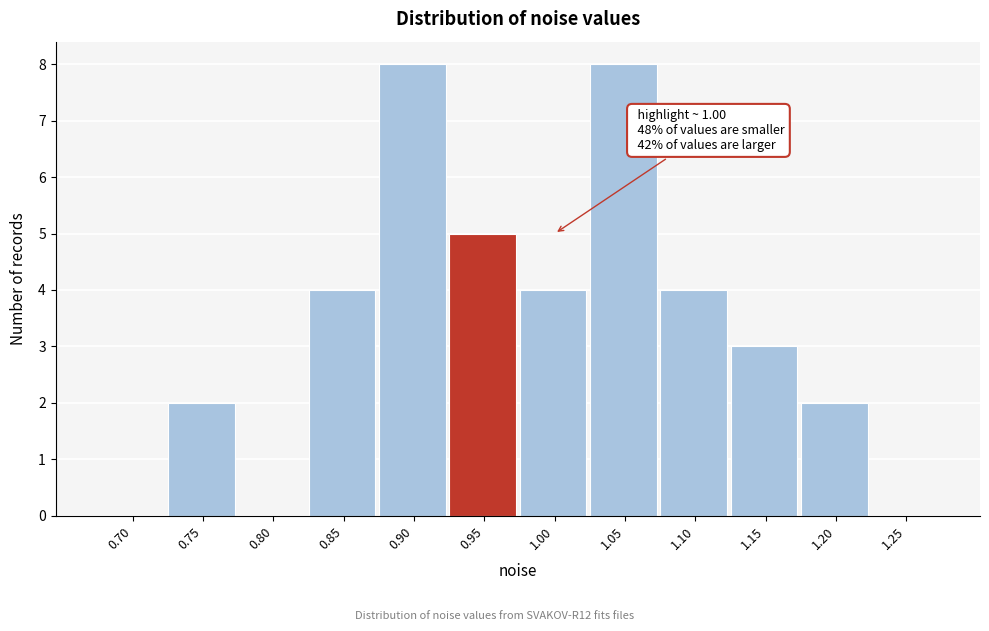

Reading left to right, extract all data points from this chart.

0.70=0	0.75=2	0.80=0	0.85=4	0.90=8	0.95=5	1.00=4	1.05=8	1.10=4	1.15=3	1.20=2	1.25=0